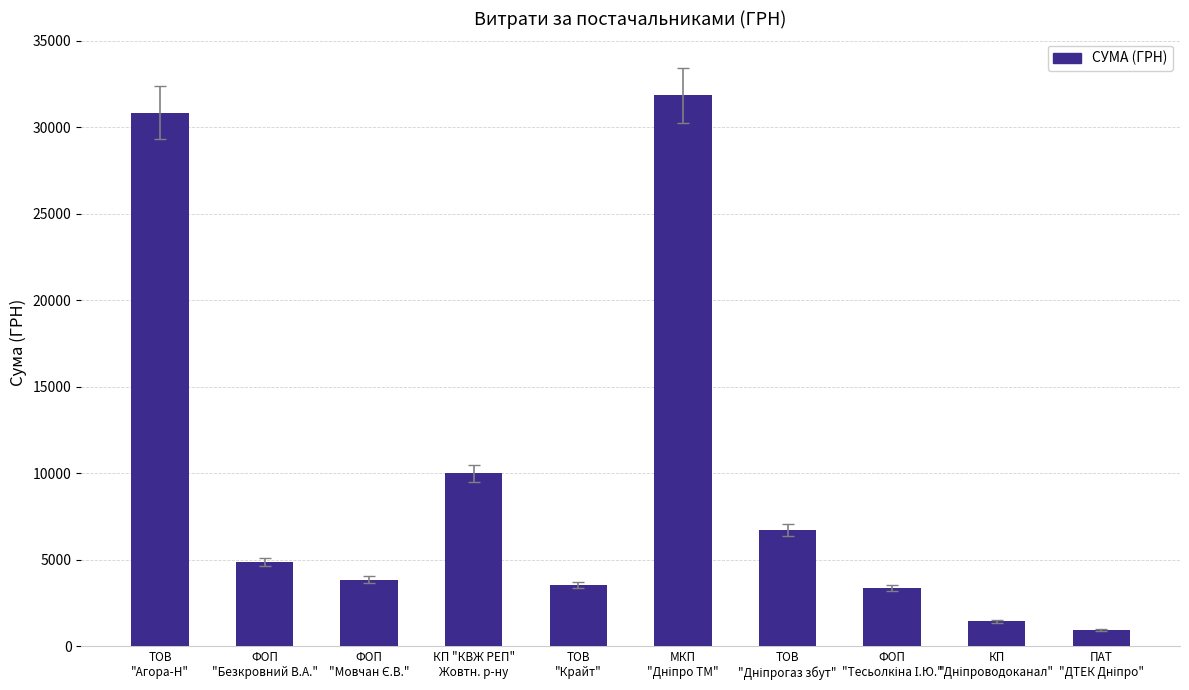

Are the bars grouped side by side (vs. stacked)?

No